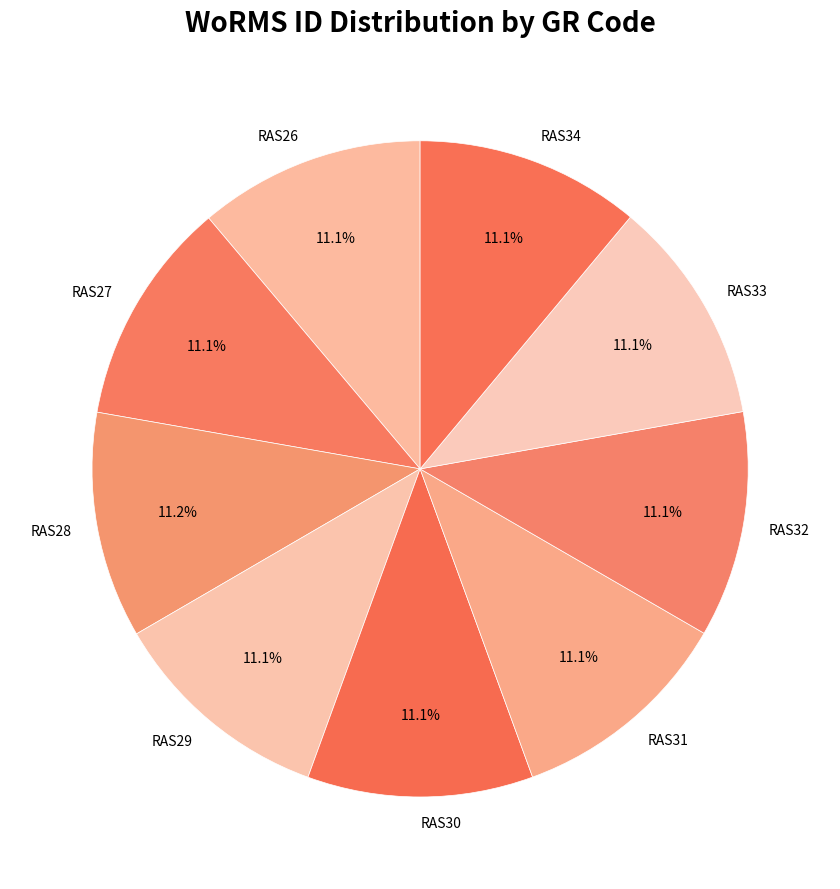

Combined, what portion of the pie is RAS32 and RAS27?

22.2%